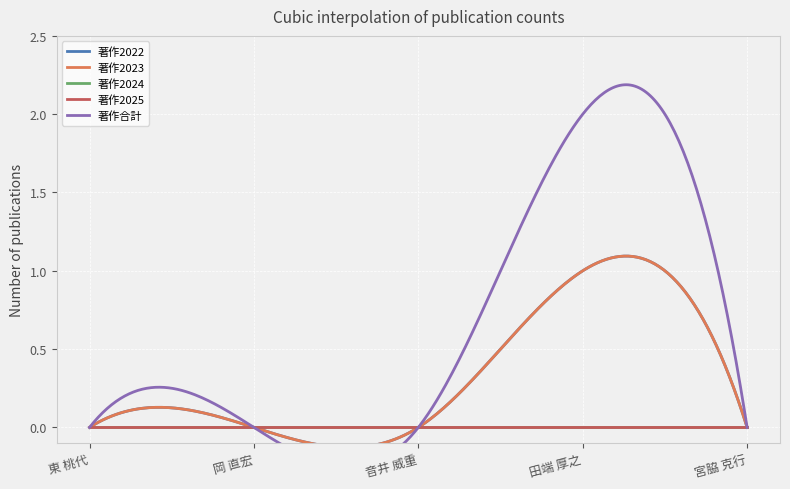

Reading right to left, transcribe all the data shown in this chart.

著作2022: 0	1	0	0	0
著作2023: 0	1	0	0	0
著作2024: 0	0	0	0	0
著作2025: 0	0	0	0	0
著作合計: 0	2	0	0	0